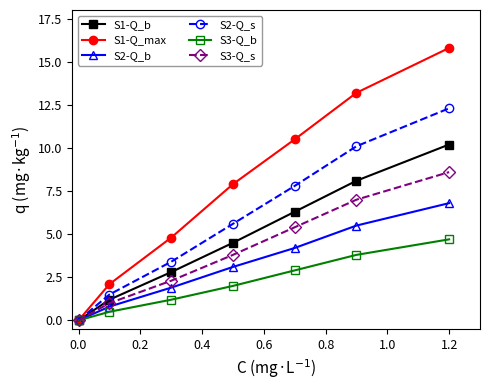

How many data points in S2-Q_s are above 5?

4